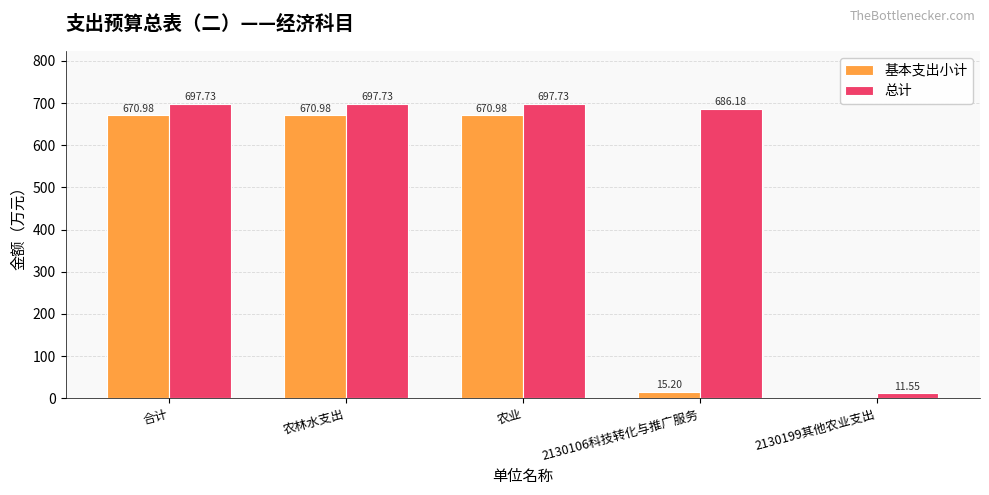

Is the value of 基本支出小计 at 农林水支出 greater than the value of 总计 at 农林水支出?

No